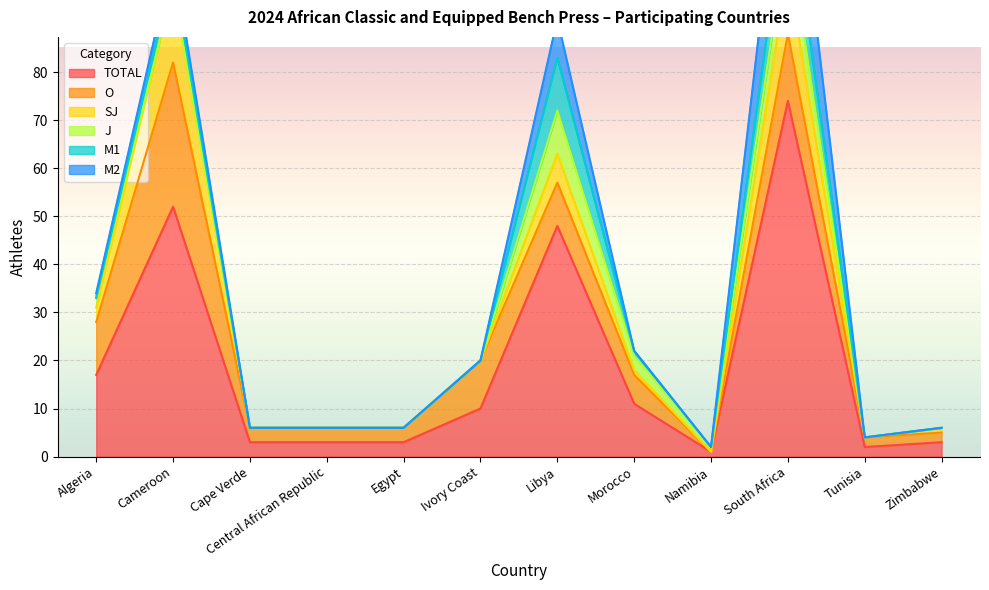

Reading left to right, transcribe all the data shown in this chart.

TOTAL: 17	52	3	3	3	10	48	11	1	74	2	3
O: 11	30	3	3	3	10	9	6	0	14	2	2
SJ: 3	16	0	0	0	0	6	1	0	13	0	1
J: 2	0	0	0	0	0	9	3	1	9	0	0
M1: 0	3	0	0	0	0	11	1	0	10	0	0
M2: 1	3	0	0	0	0	8	0	0	20	0	0